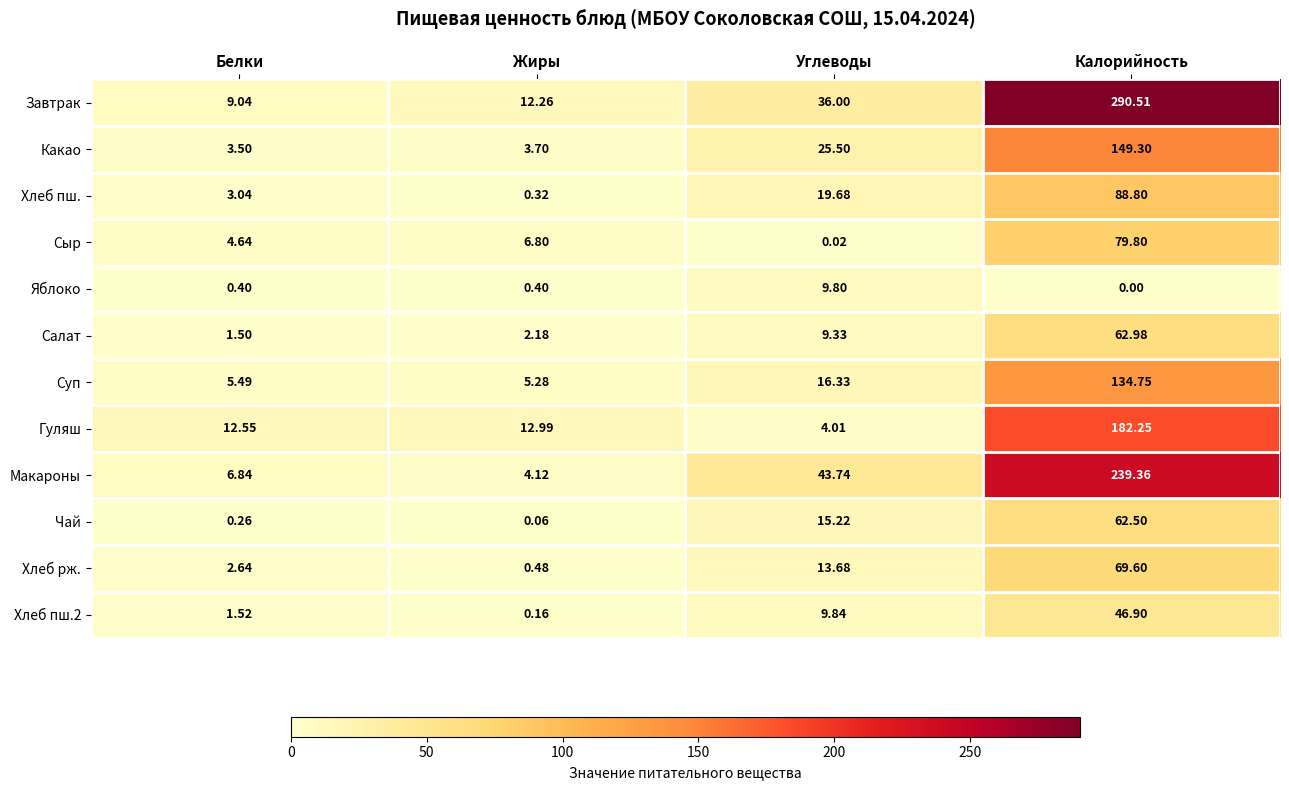

How many data points in Салат are less than 9?

2